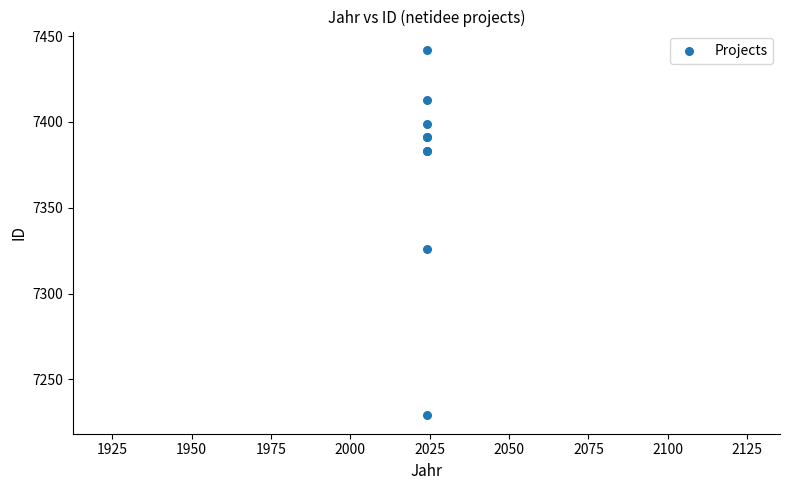

What Y value in the scatter plot is closest to 7335?

7326